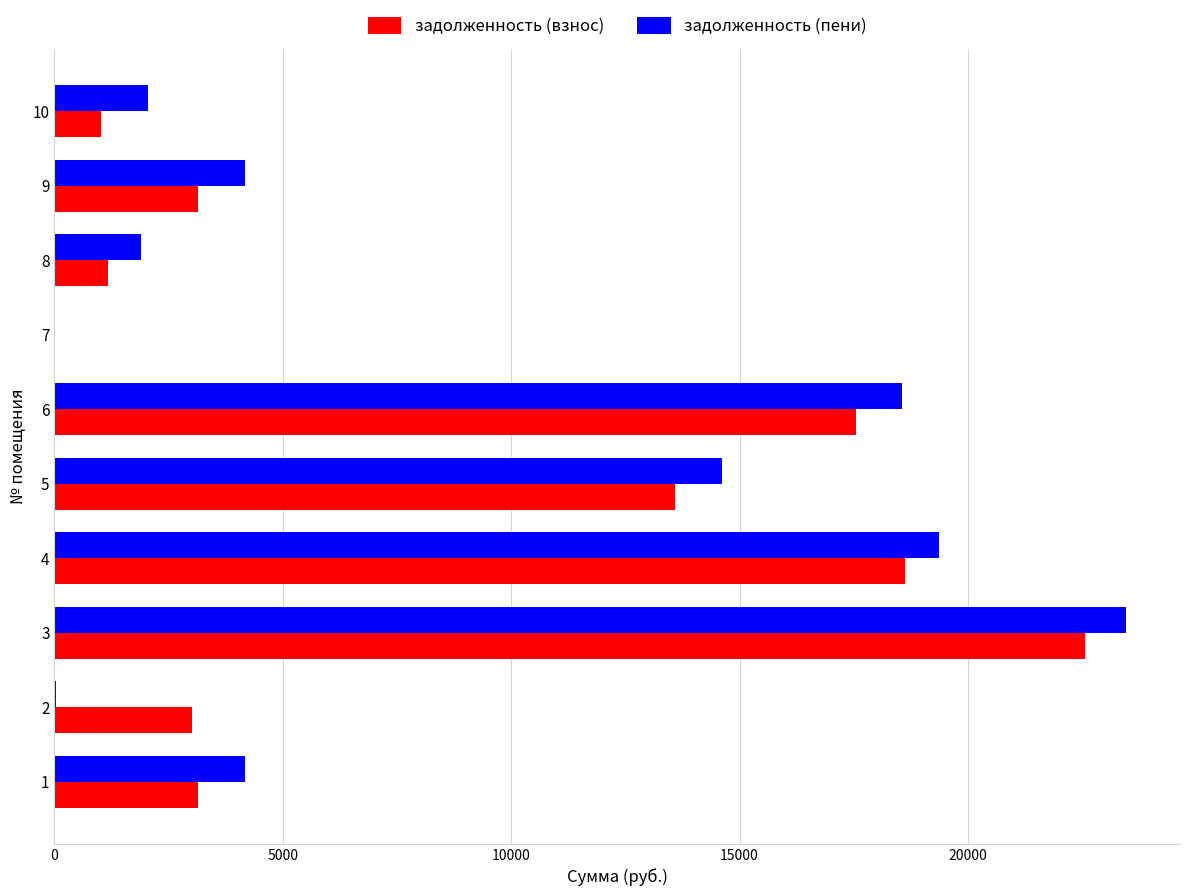

How many positive values does the задолженность (взнос) series have?

9